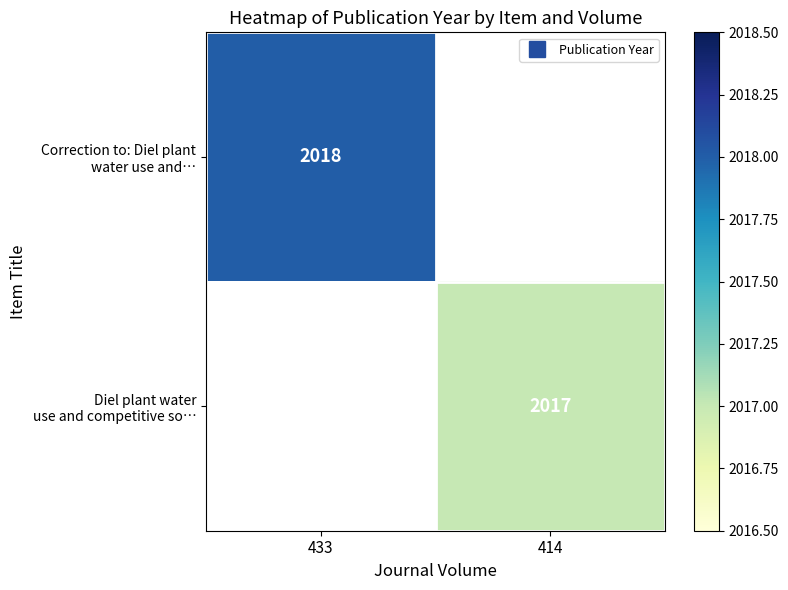

How many distinct data groups are displayed?

2